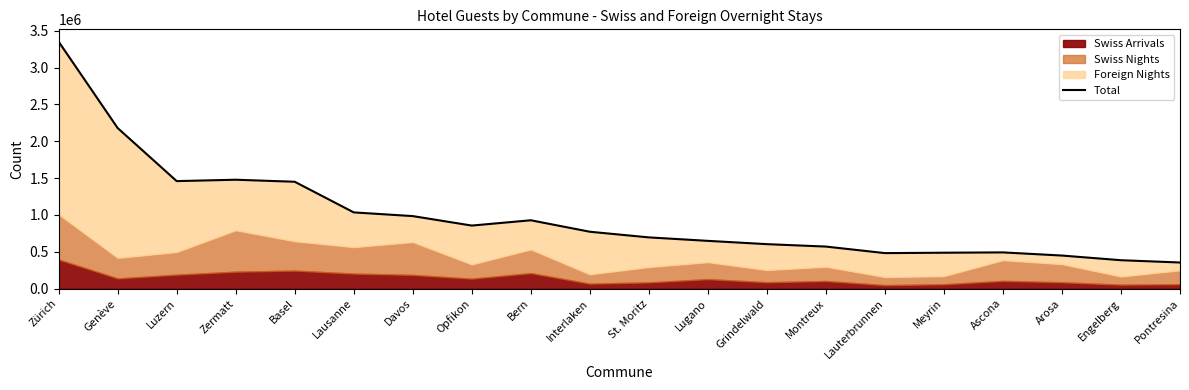

What is the label of the 6th point from the left?

Lausanne